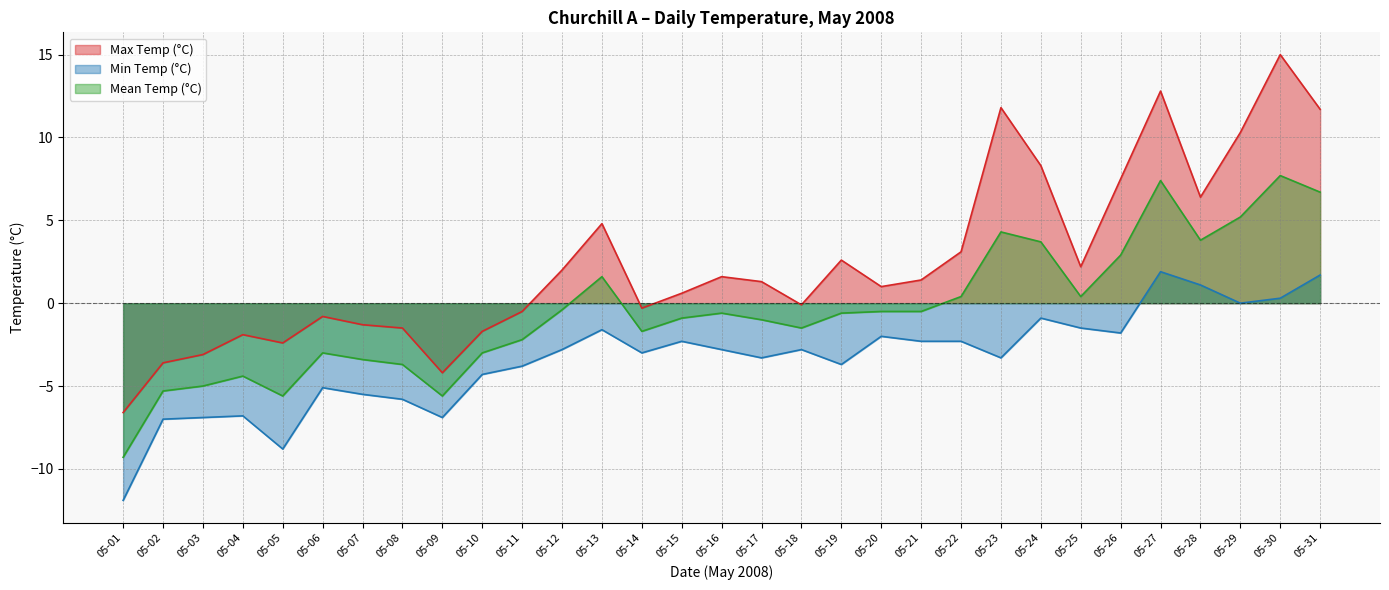

At how many categories does at least one series exceed -9?

31